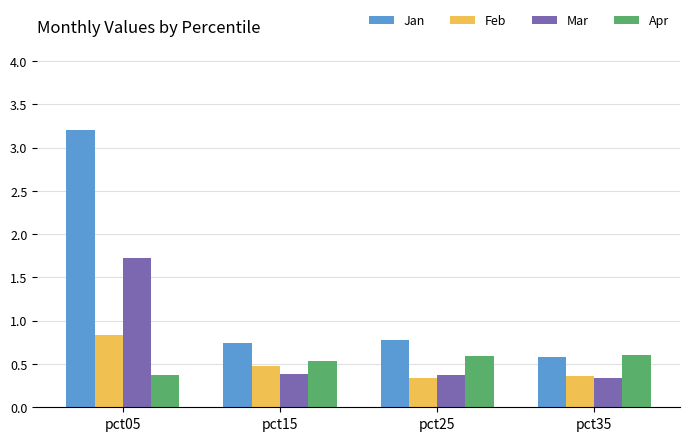

Does the chart contain any negative values?

No